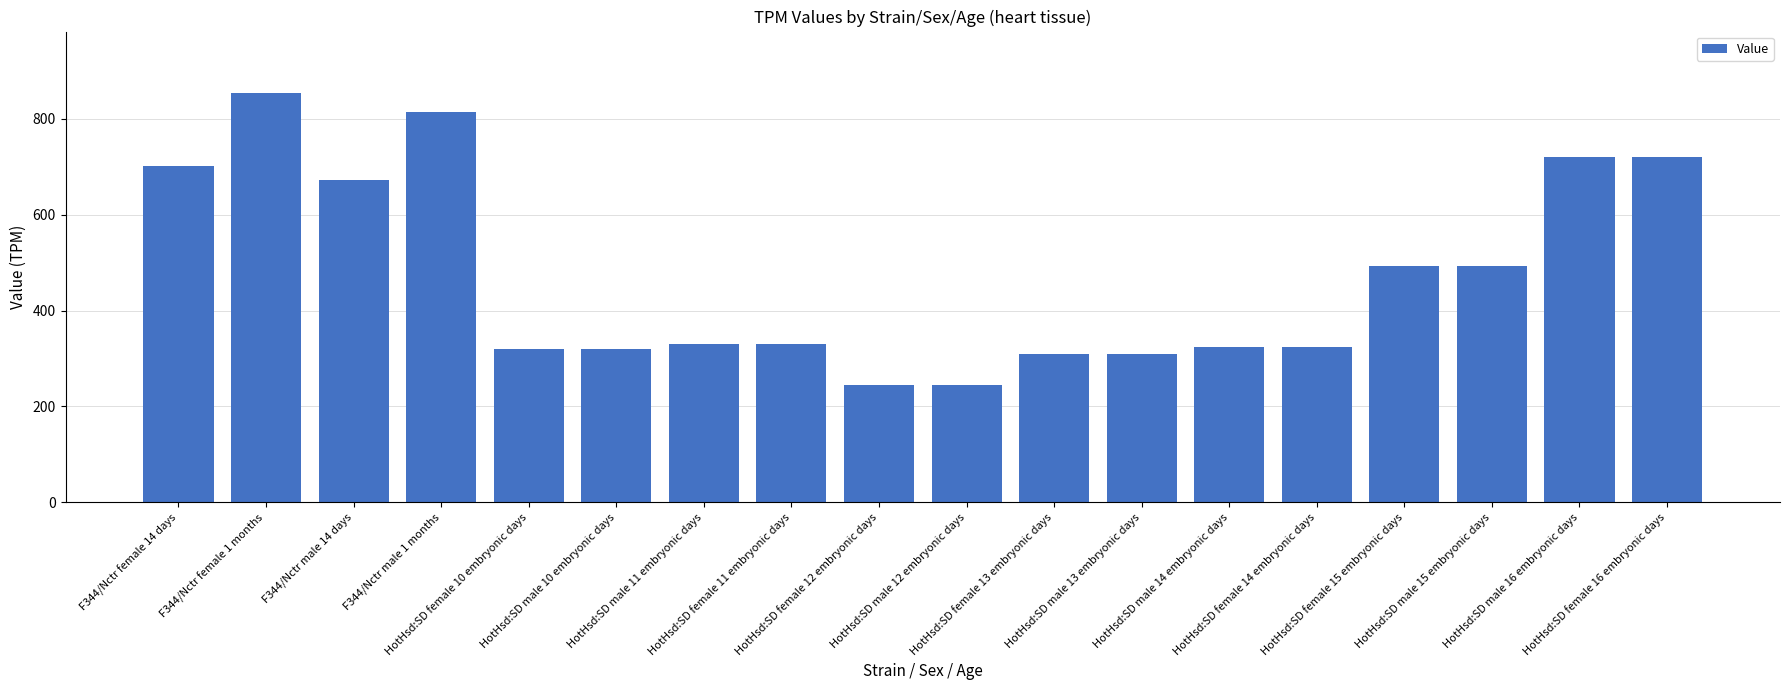

Which category has the highest value across all series?

F344/Nctr female 1 months